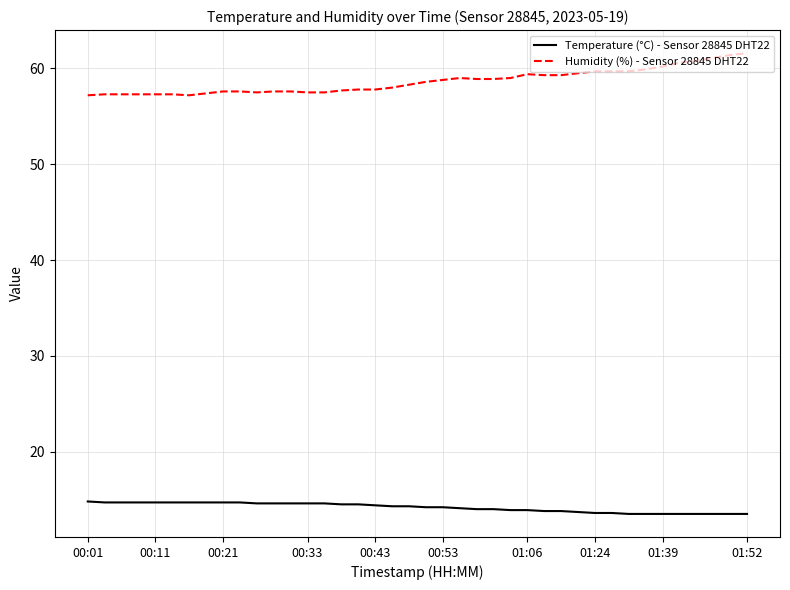

What is the difference between the maximum and minimum values in the Temperature (°C) - Sensor 28845 DHT22 series?

1.3